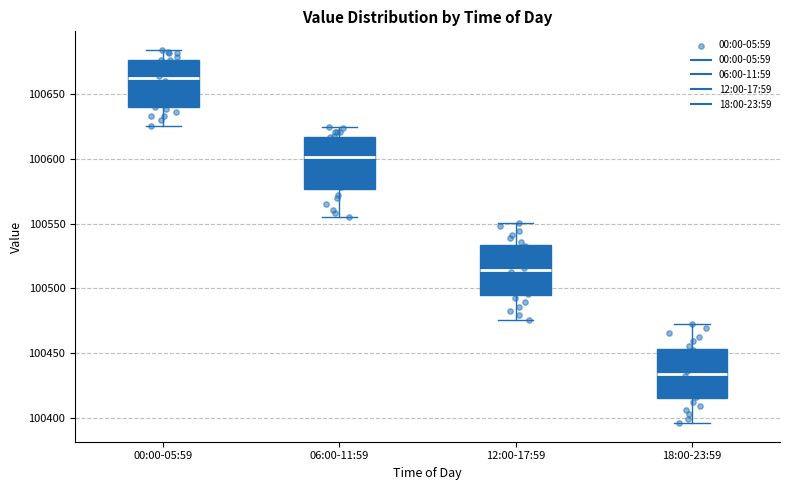

Reading left to right, read every box against the y-axis: the position of its median line, the range the box covers, and the ends of its whiskers. The values are not printed on the chart, so give them approximately, as read against the axis.

00:00-05:59: median 100660, box 100640 to 100675, whiskers 100625 to 100685
06:00-11:59: median 100600, box 100575 to 100615, whiskers 100555 to 100625
12:00-17:59: median 100515, box 100495 to 100535, whiskers 100475 to 100550
18:00-23:59: median 100435, box 100415 to 100455, whiskers 100395 to 100470